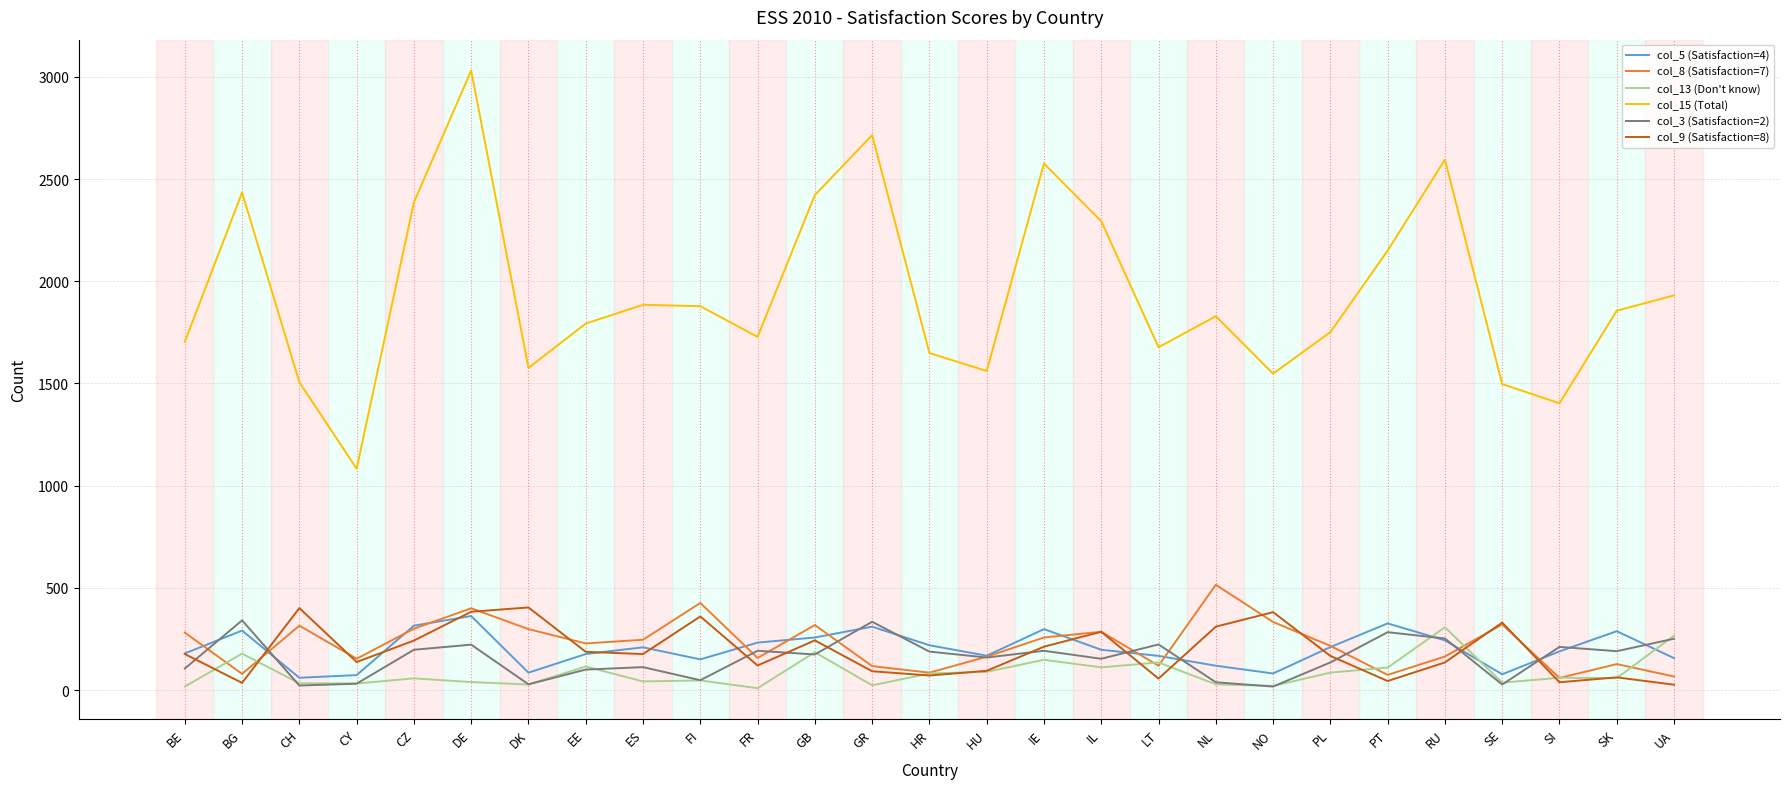

What position from the right is UA?

1